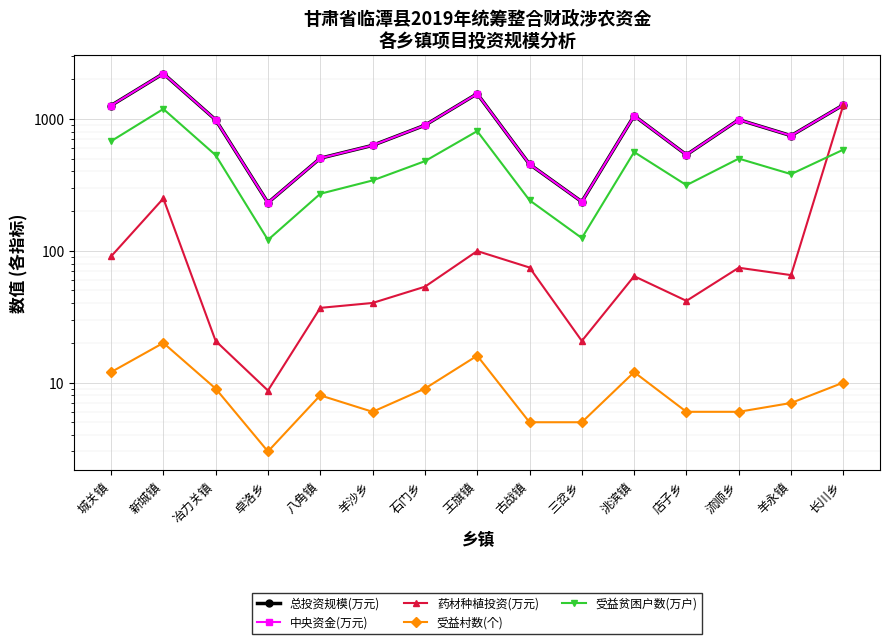

How many data points in 药材种植投资(万元) are less than 64?

7